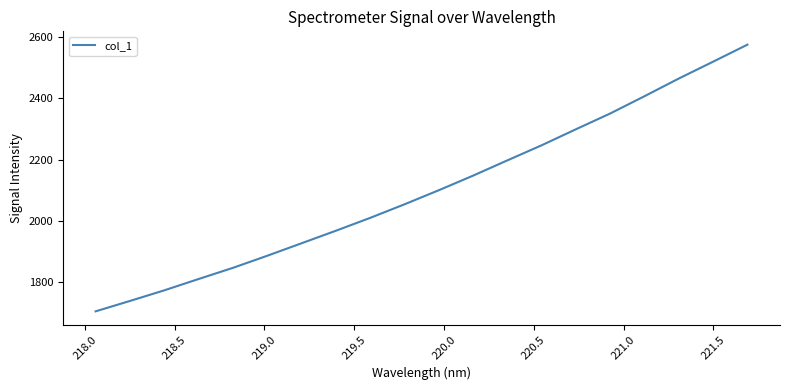

What is the difference between the maximum and minimum values?

871.3